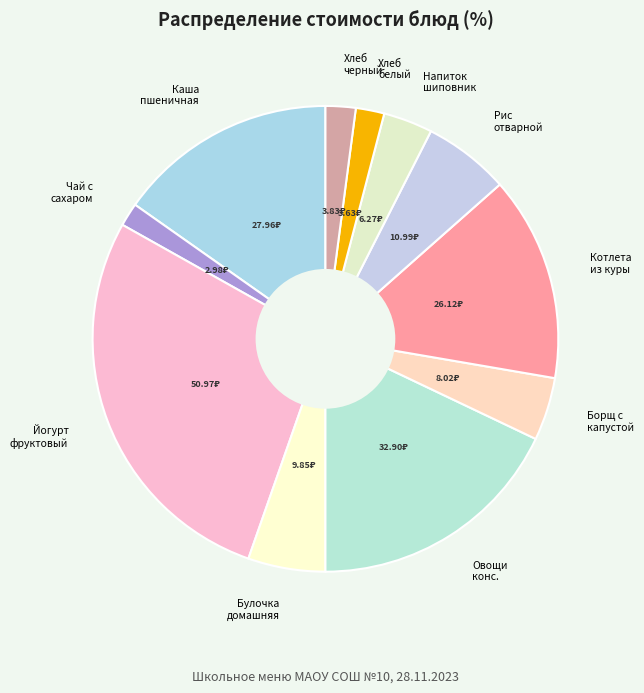

Count the number of slices in the pie.

11